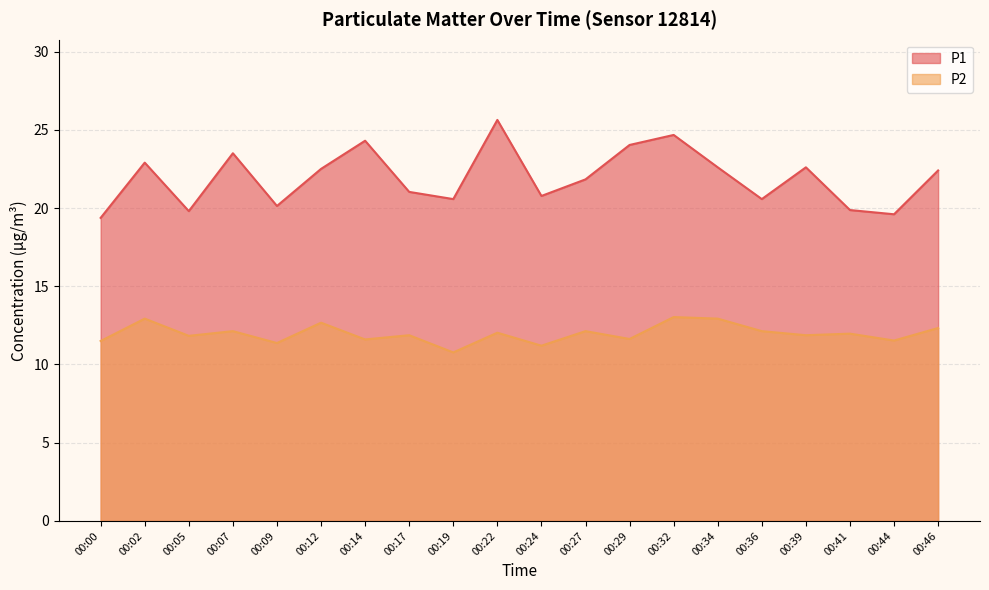

The P2 series shows 5.8 at 00:41. True or false?

False